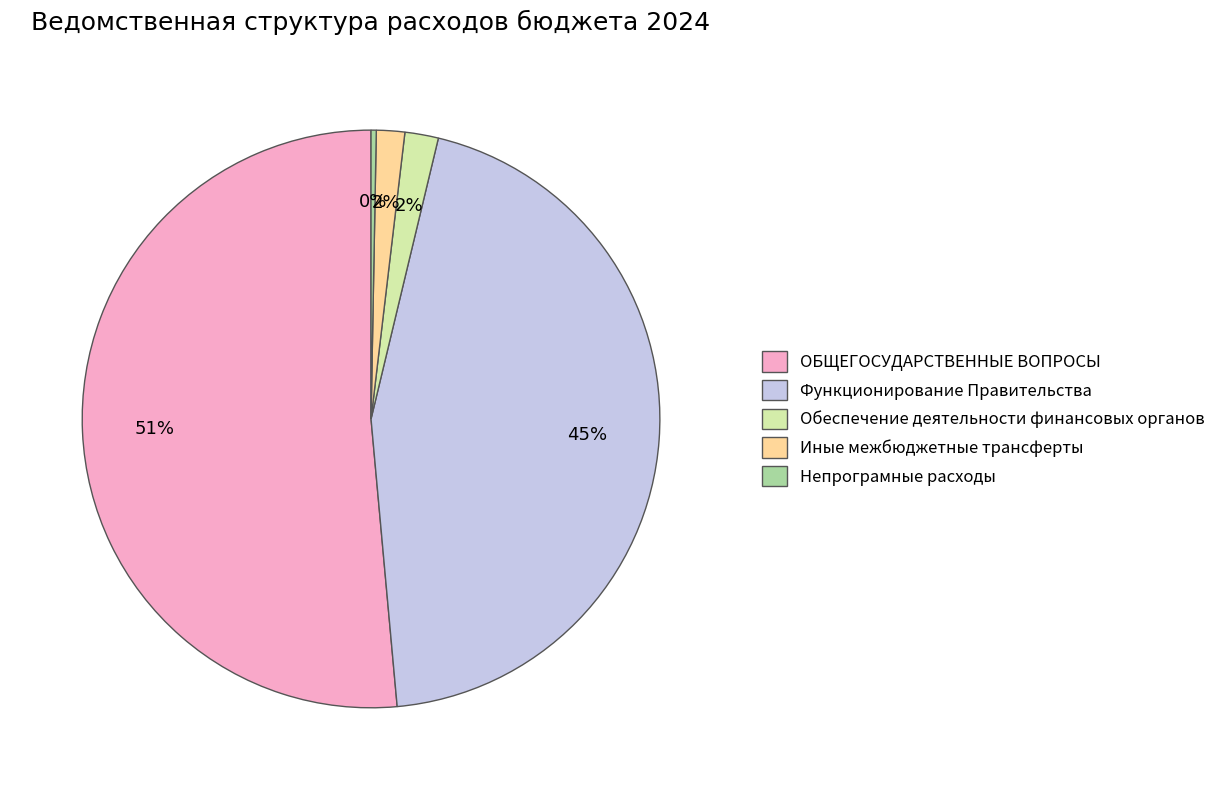

How many slices are in this pie chart?

5